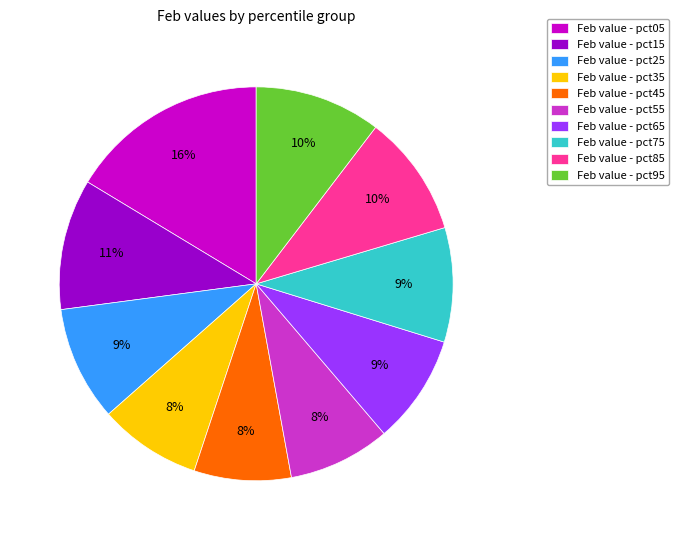

Count the number of slices in the pie.

10